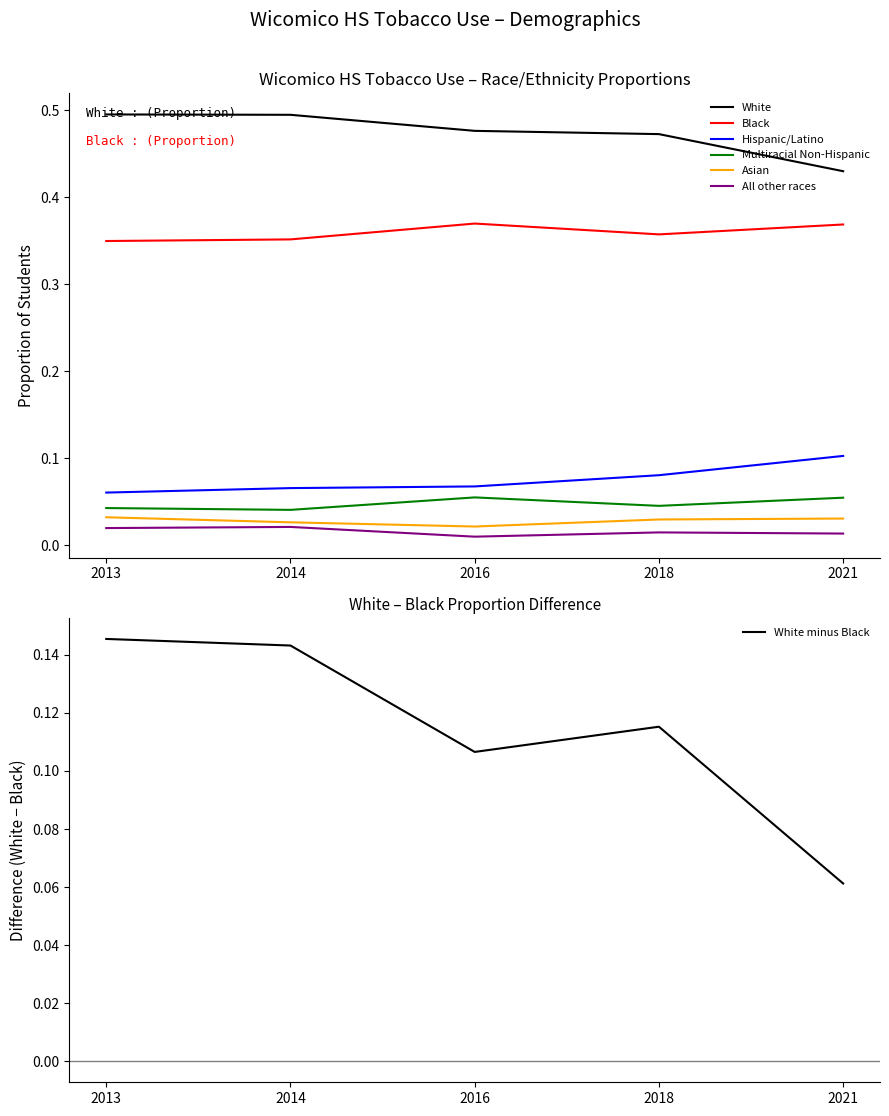

True or false: Multiracial Non-Hispanic and Asian intersect in this chart.

False